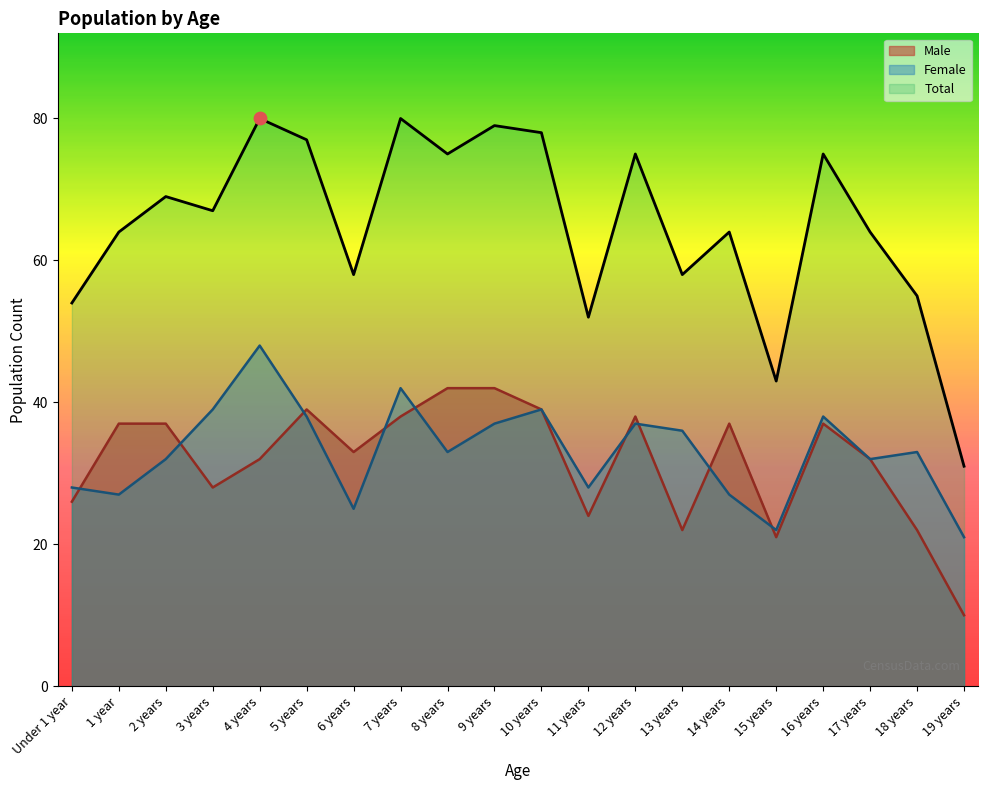

Which series has the largest Y range (max minus min)?

Total